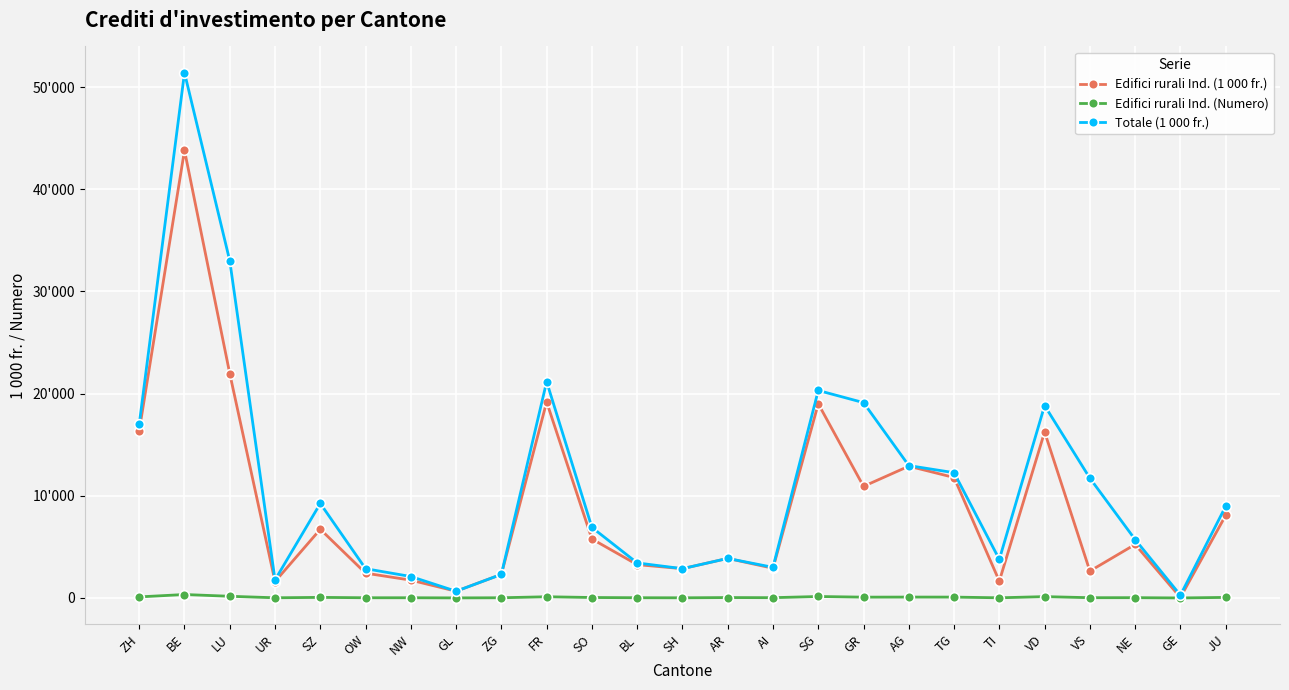

What is the difference between the highest and lowest values at JU?

8923